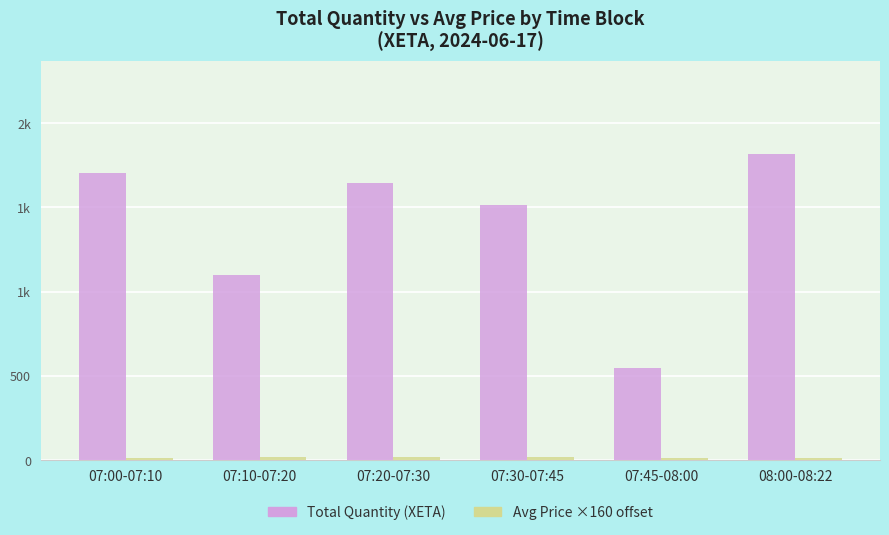

At which category is the sum across all series the highest?

08:00-08:22